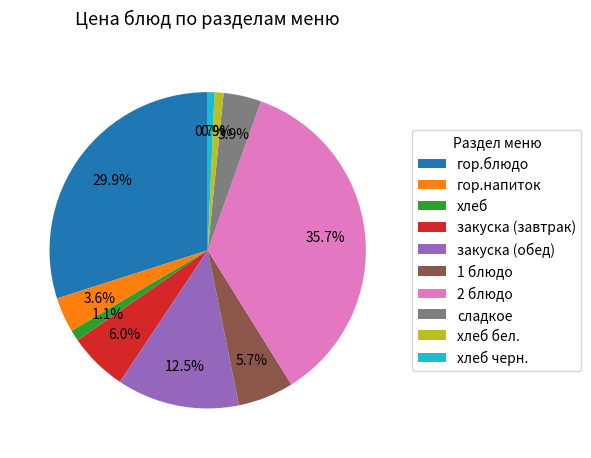

What is the largest slice in the pie chart?

2 блюдо